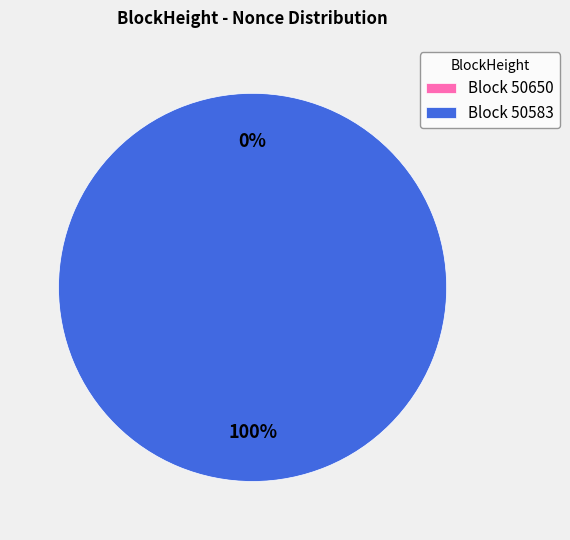

Which category accounts for the majority?

50583